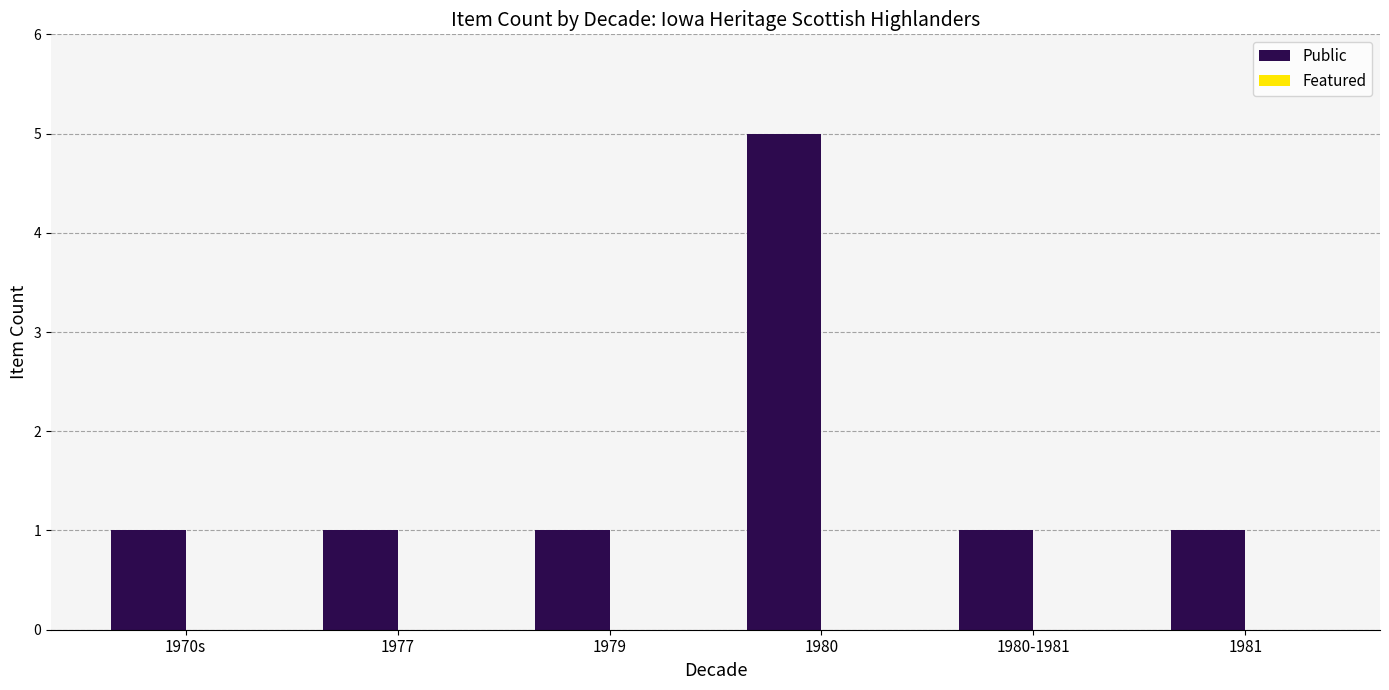

Is it true that the value at 1980-1981 is 0?

False